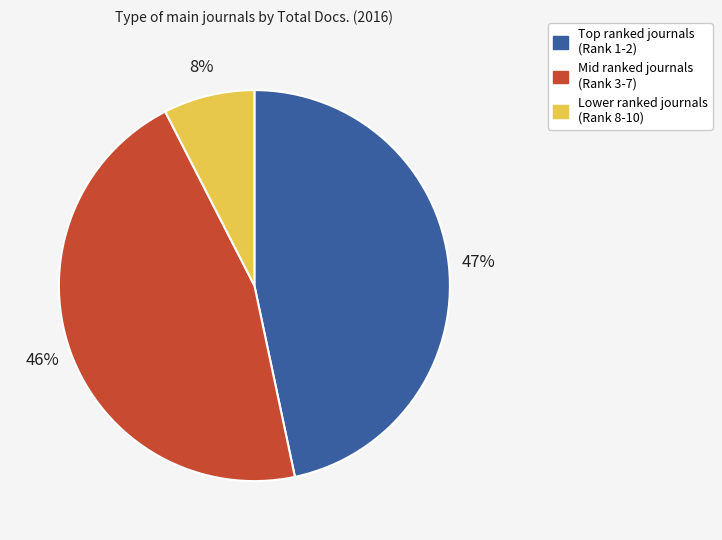

How many slices are in this pie chart?

3